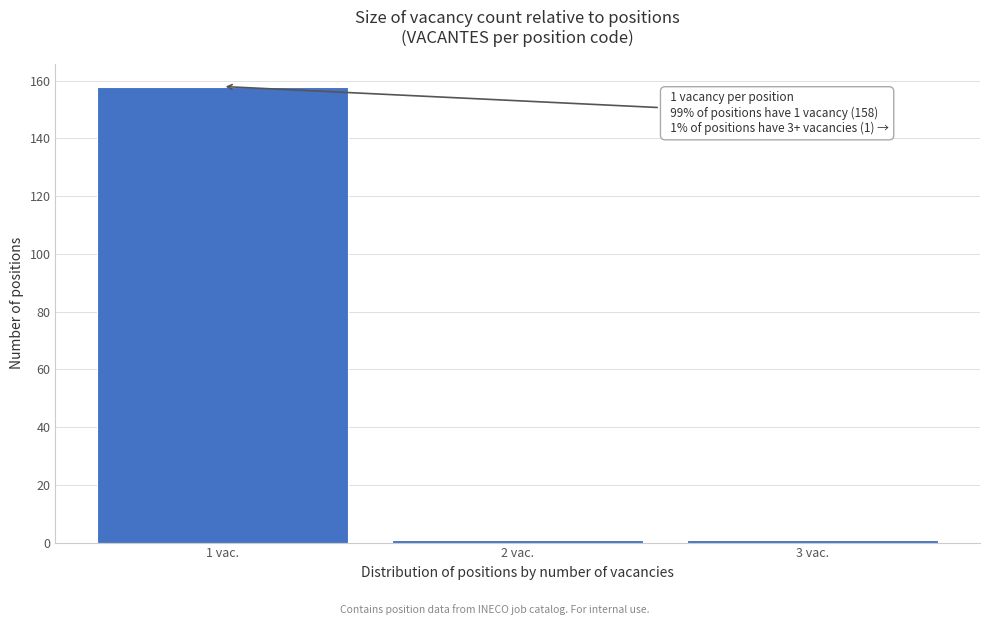

Reading right to left, what are all the values shown in this chart?

1	1	158